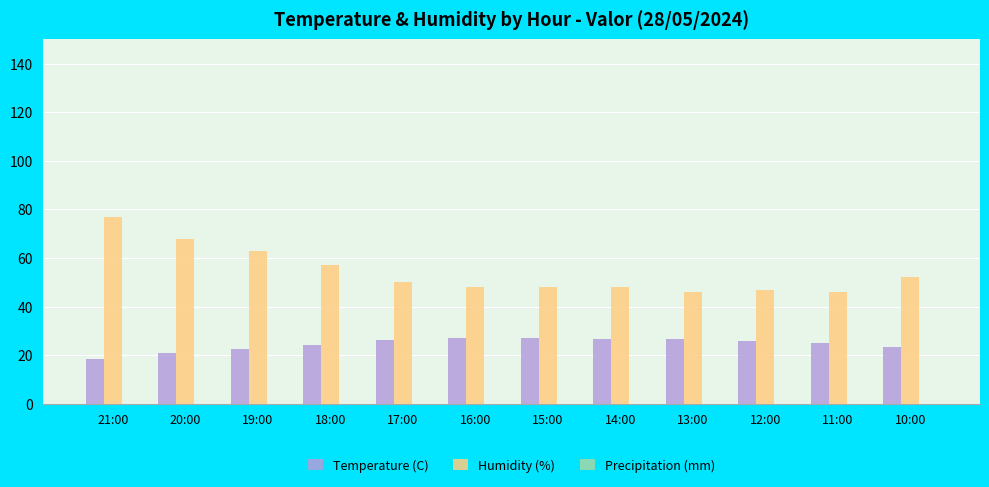

What is the difference between the highest and lowest values at 18:00?

32.9